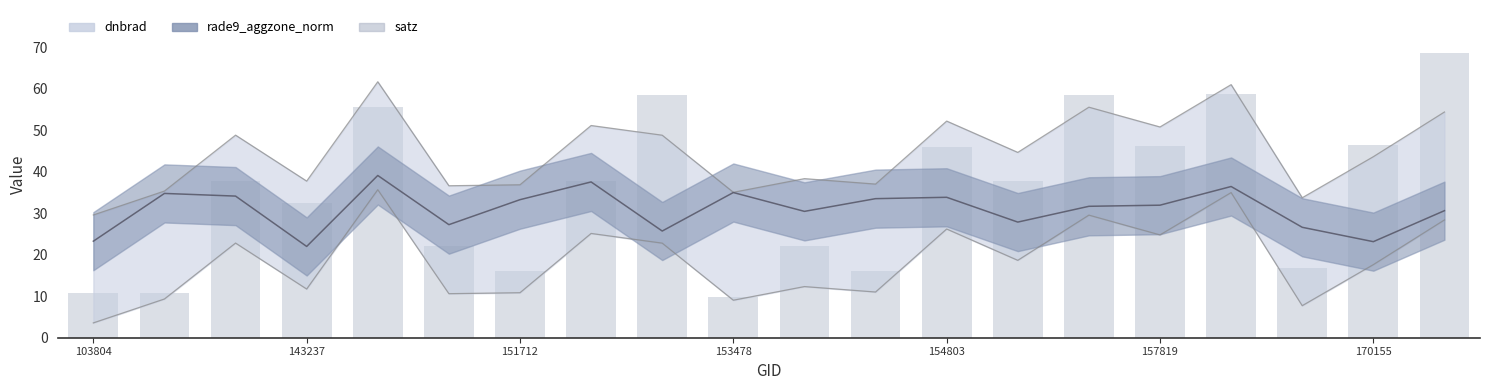

The value at 151712 is 37.7. True or false?

True